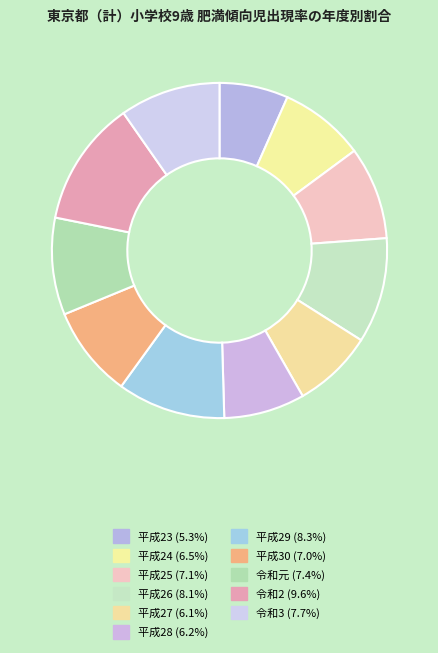

Is there a majority slice in this chart?

No